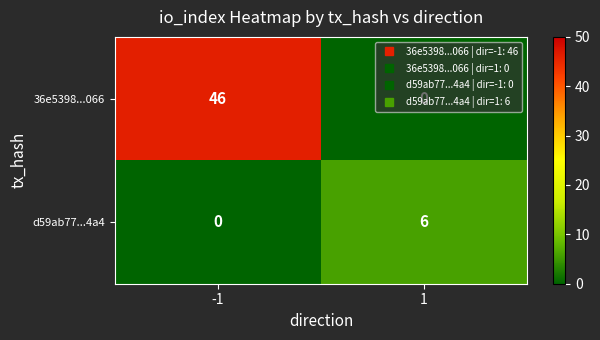

Which series has the largest total across all categories?

36e5398...066